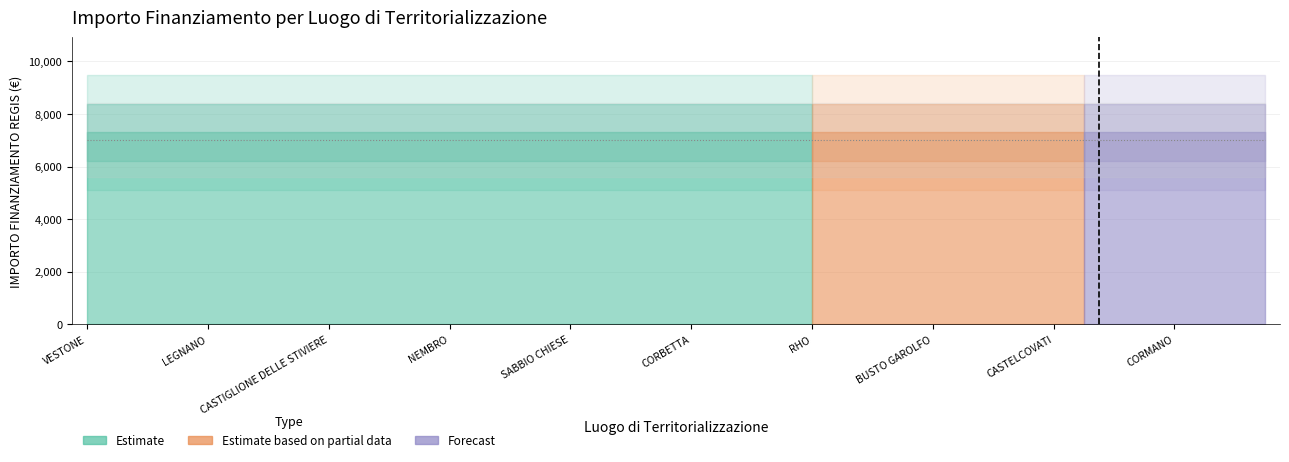

The value of IMPORTO FINANZIAMENTO REGIS at VESTONE is 2905.1. True or false?

False